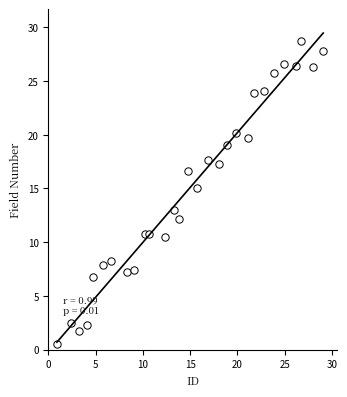

What is the range of Y values (max minus min)?

28.2